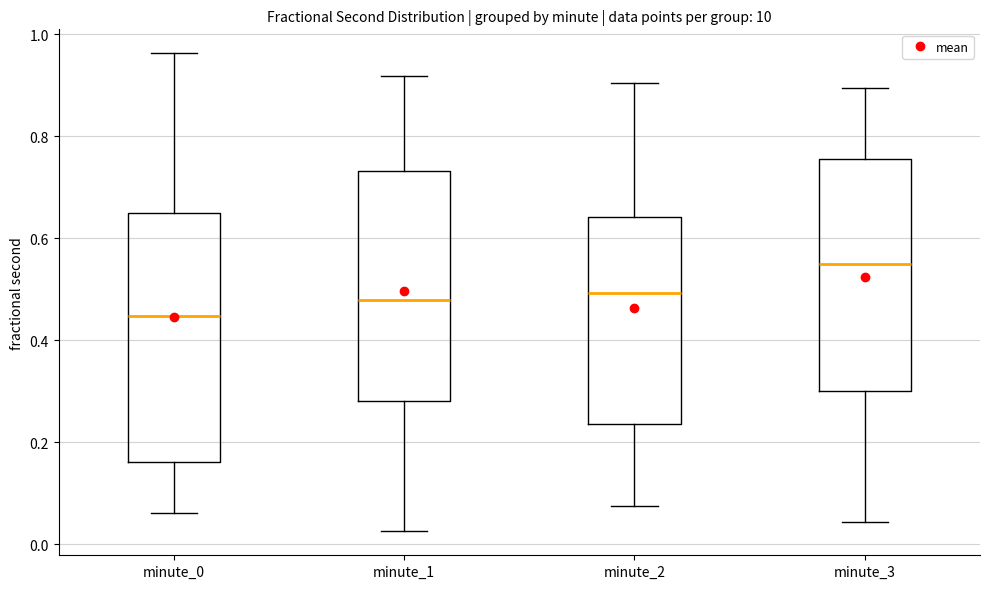

Comparing the boxes themselves (not the whiskers), which one is the tallest?

minute_0